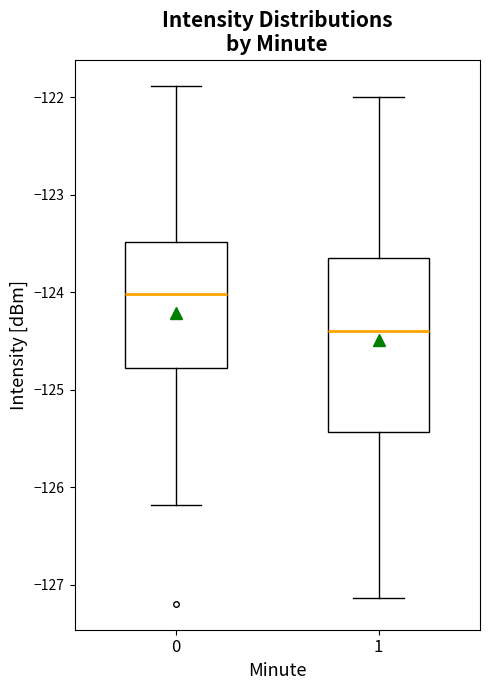

Which box is the tallest, from its lower edge to its upper edge?

1